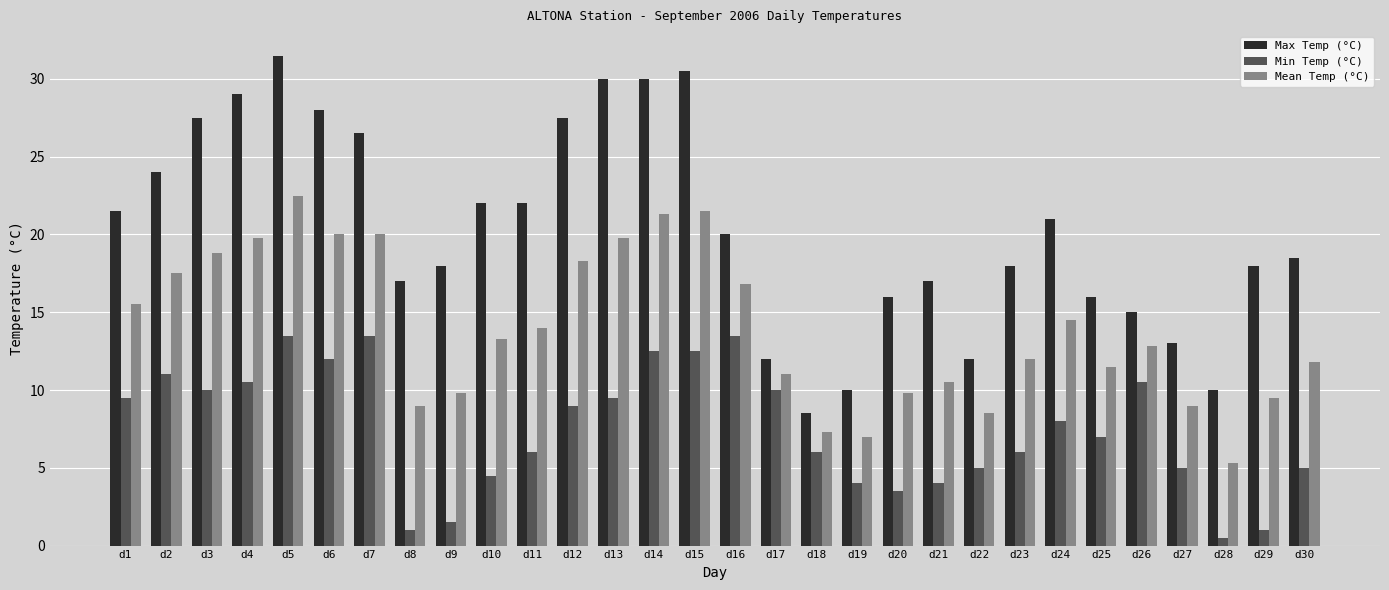

Reading right to left, transcribe all the data shown in this chart.

Max Temp (°C): 18.5	18.0	10.0	13.0	15.0	16.0	21.0	18.0	12.0	17.0	16.0	10.0	8.5	12.0	20.0	30.5	30.0	30.0	27.5	22.0	22.0	18.0	17.0	26.5	28.0	31.5	29.0	27.5	24.0	21.5
Min Temp (°C): 5.0	1.0	0.5	5.0	10.5	7.0	8.0	6.0	5.0	4.0	3.5	4.0	6.0	10.0	13.5	12.5	12.5	9.5	9.0	6.0	4.5	1.5	1.0	13.5	12.0	13.5	10.5	10.0	11.0	9.5
Mean Temp (°C): 11.8	9.5	5.3	9.0	12.8	11.5	14.5	12.0	8.5	10.5	9.8	7.0	7.3	11.0	16.8	21.5	21.3	19.8	18.3	14.0	13.3	9.8	9.0	20.0	20.0	22.5	19.8	18.8	17.5	15.5